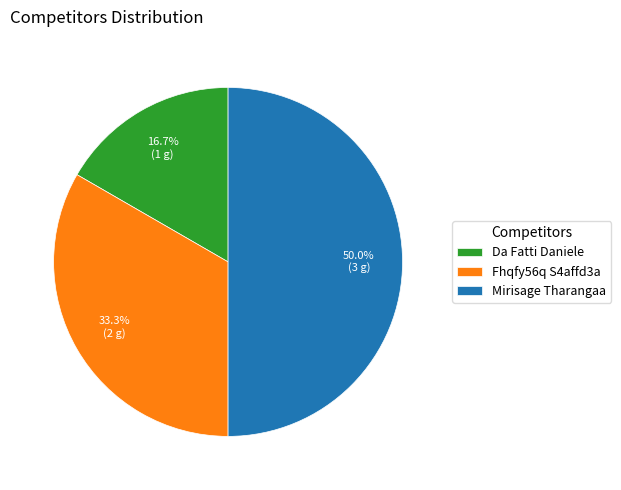

To the nearest percent, what is the difference between the largest and smallest slice percentages?

33%